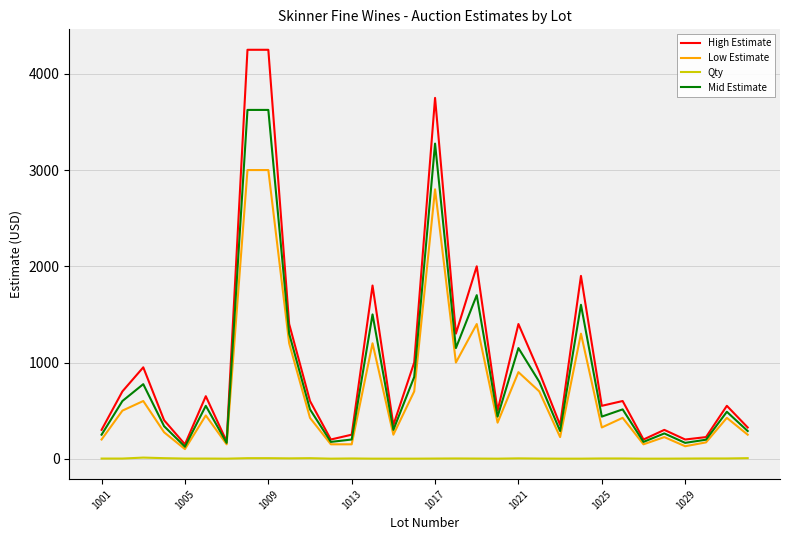

What is the greatest value displayed?

4250